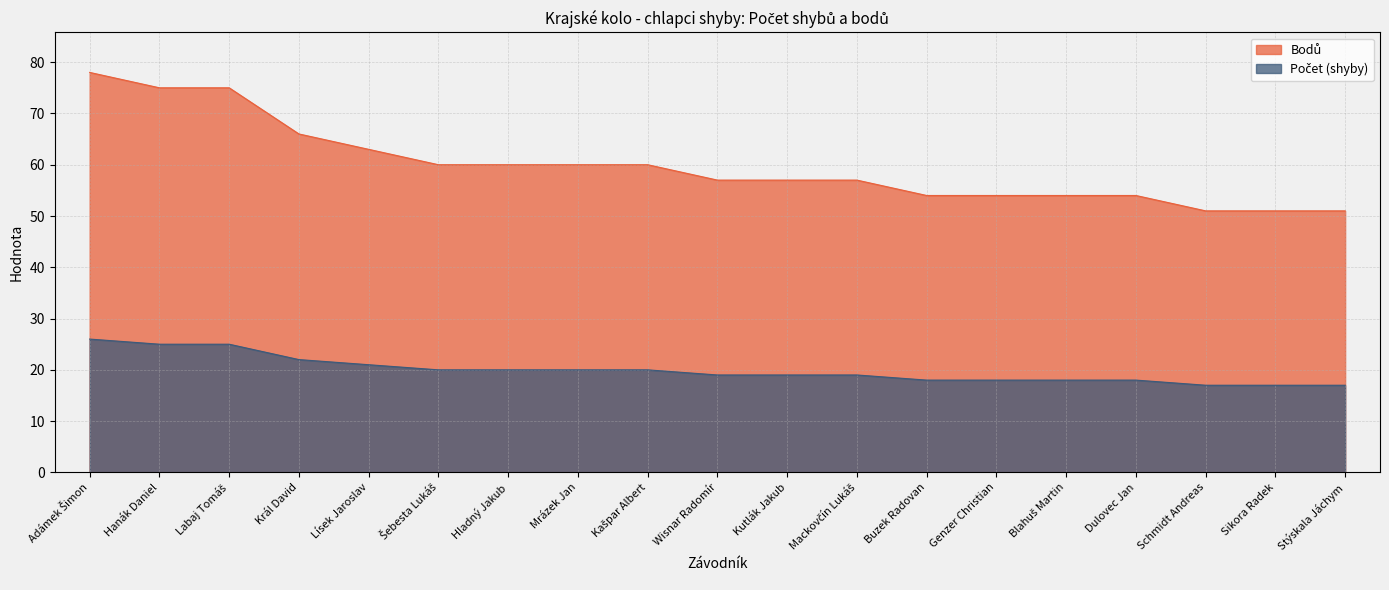

Where is Bodů nearest to the value 21?

Lísek Jaroslav